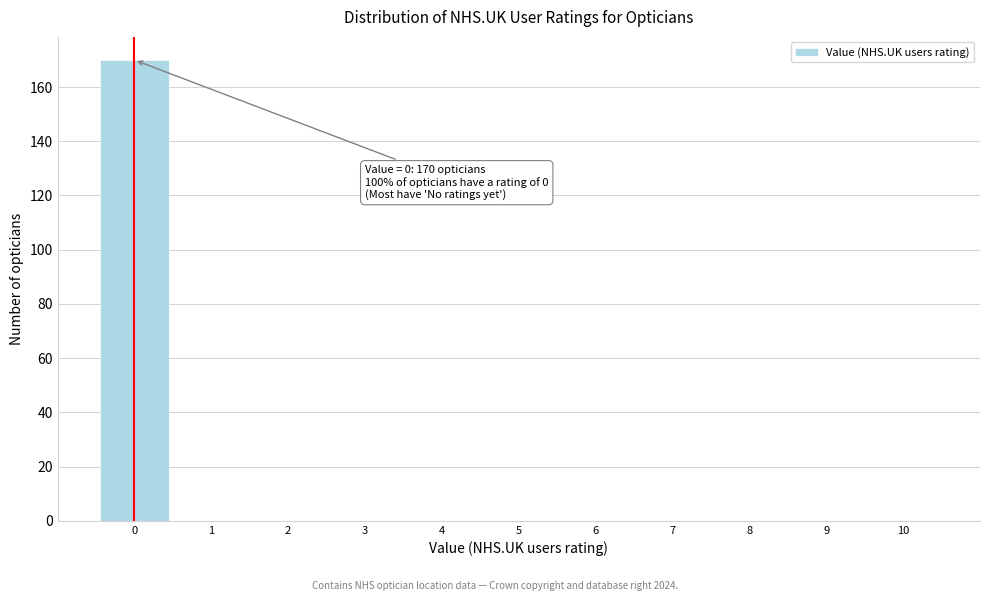

Over which range of the x-axis is the bar tallest?

-0.5 to 0.5